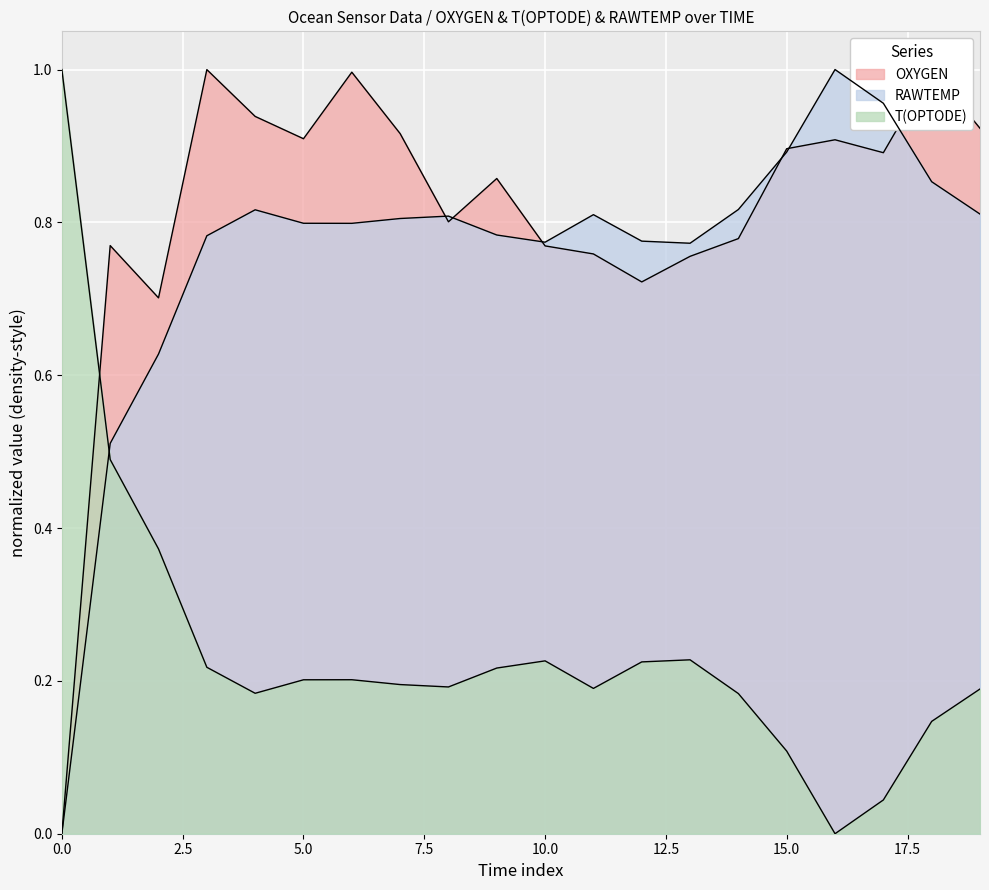

Which series has the widest spread of values?

OXYGEN